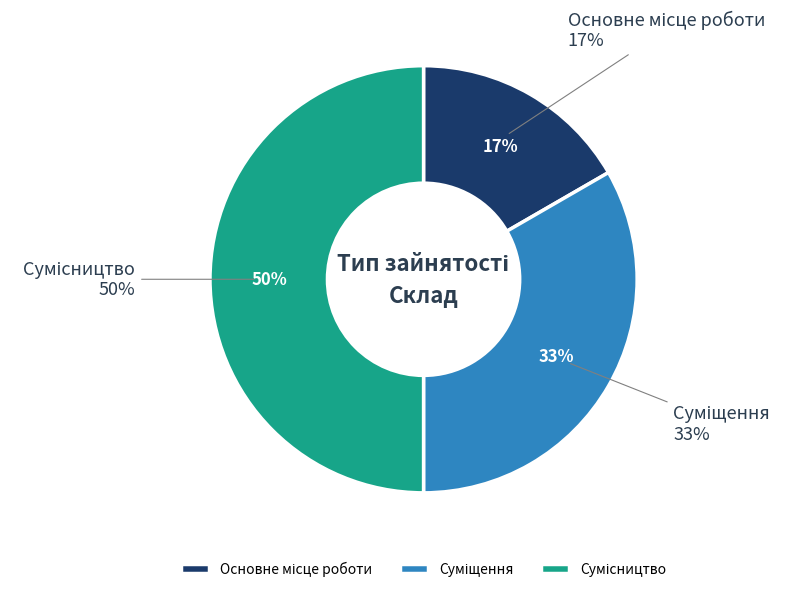

Which category has the smallest portion of the pie?

Основне місце роботи